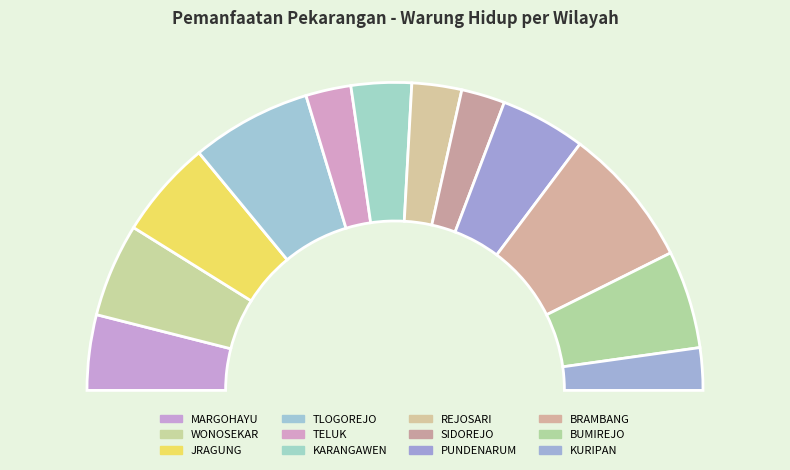

What portion of the pie excludes BUMIREJO?

89.7%